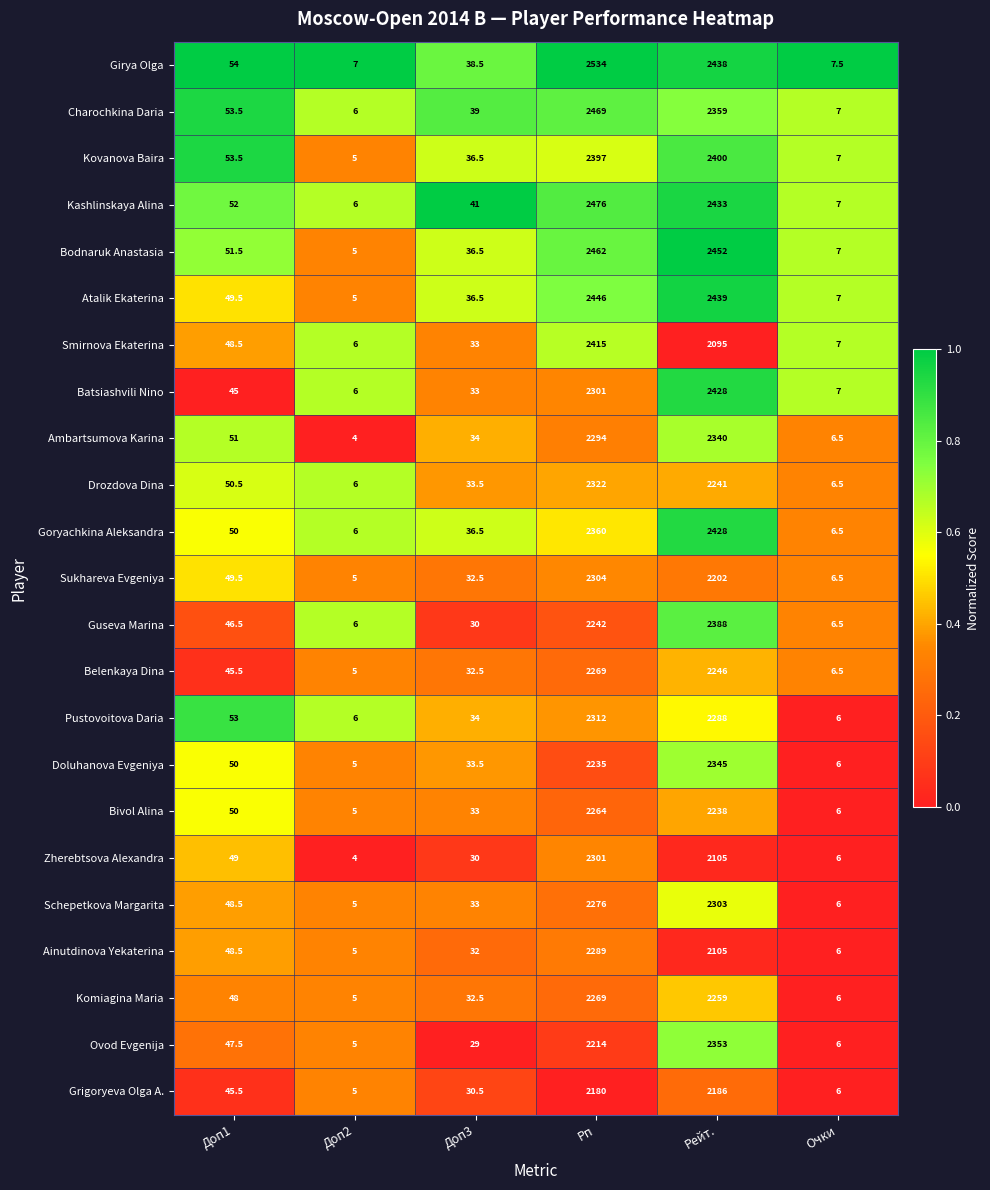

Read the Smirnova Ekaterina value at Доп2.

6.0